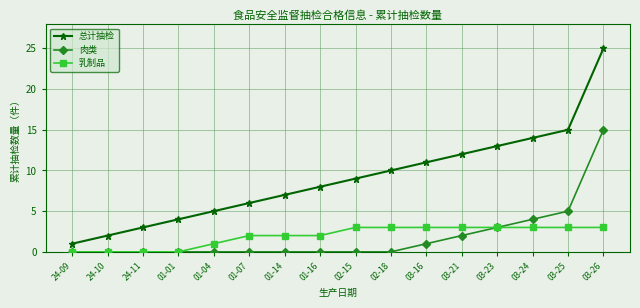

What is the total value across all series at 01-14?

9